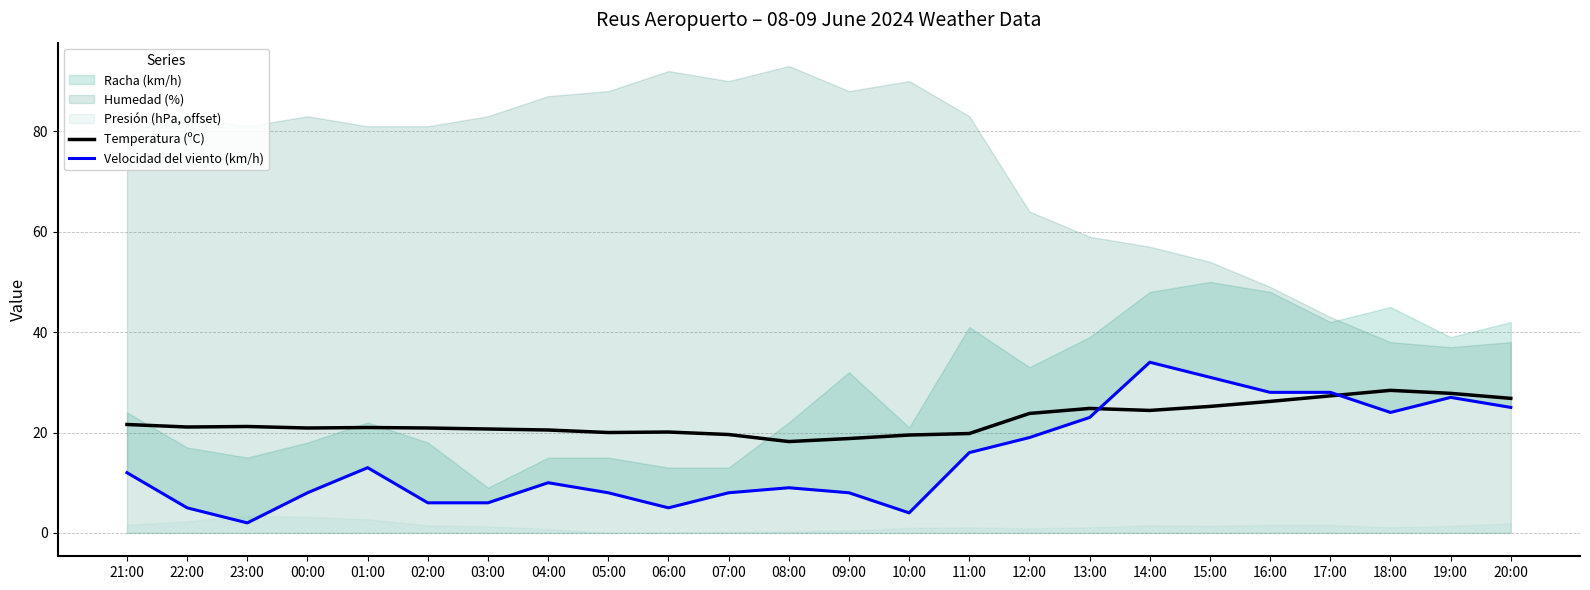

True or false: Temperatura (ºC) has a value of 26.8 at 20:00.

True